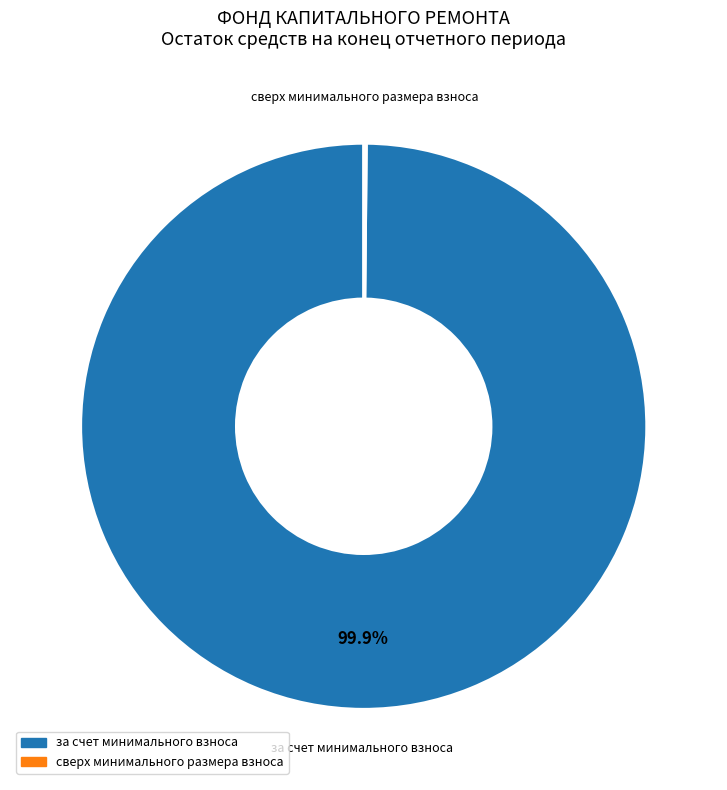

Is there a majority slice in this chart?

Yes